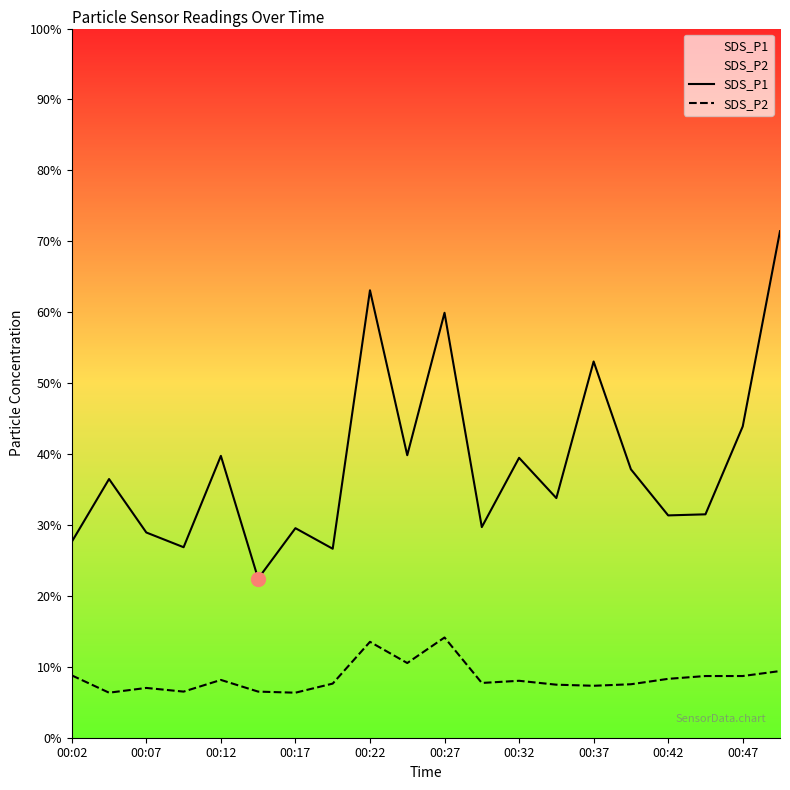

What position from the left is 00:22?

9